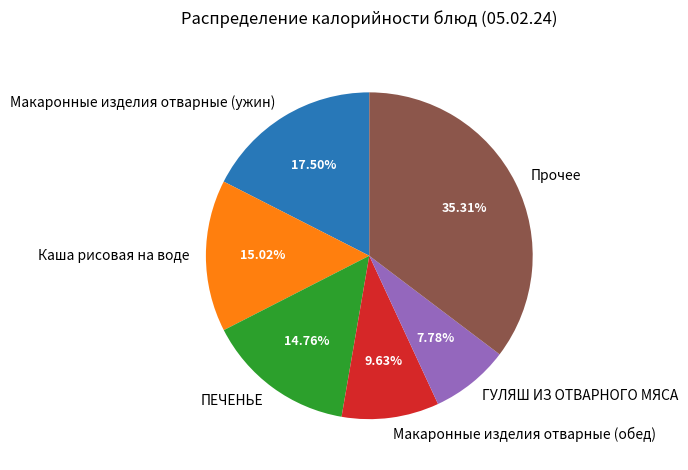

Do Прочее and ГУЛЯШ ИЗ ОТВАРНОГО МЯСА together represent more than half of the pie?

No